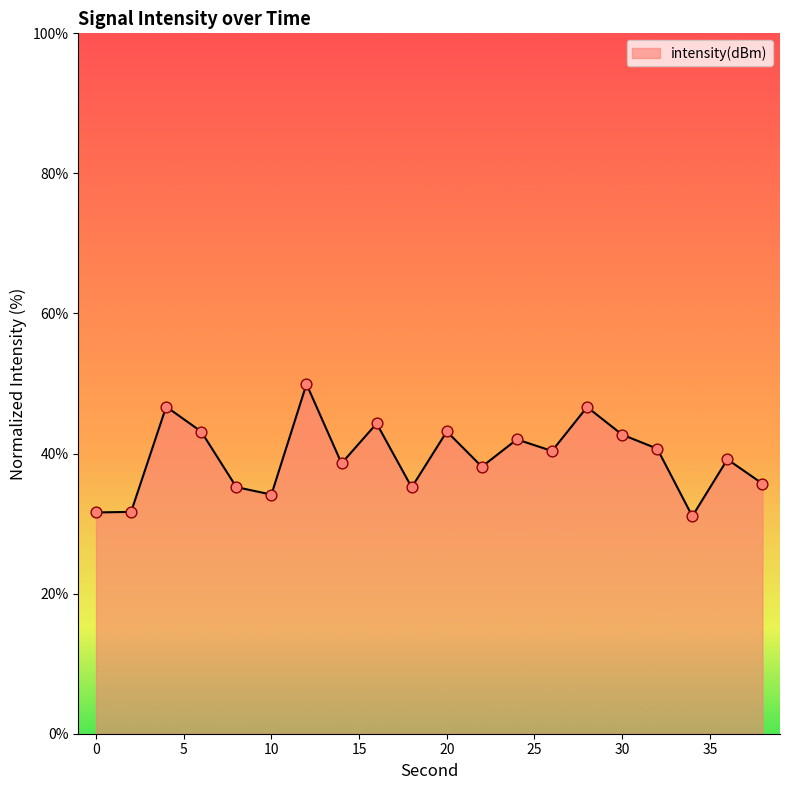

What is the difference between the maximum and minimum values?

18.9